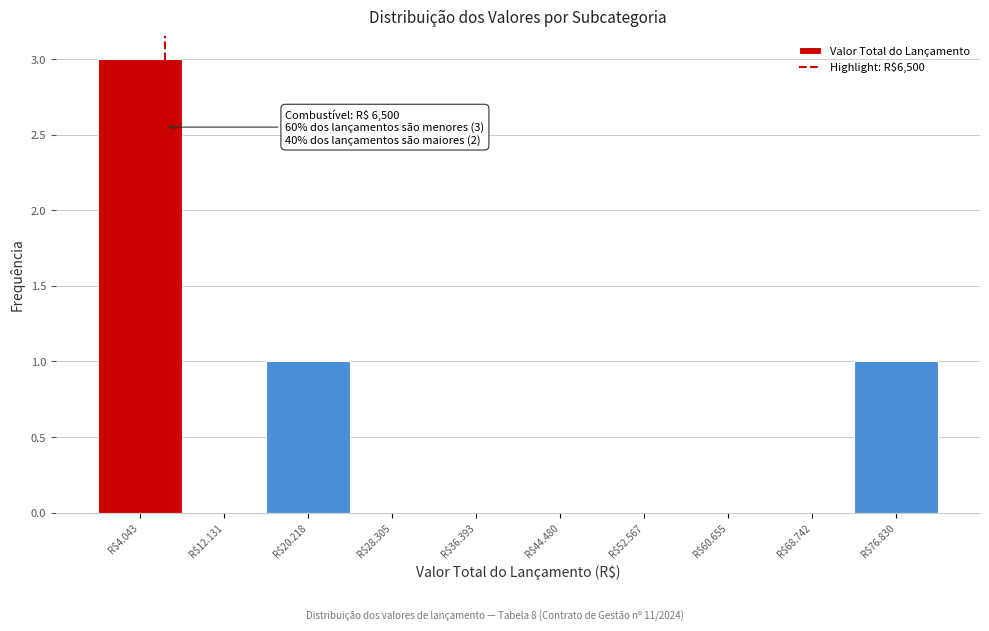

Is it true that the value at R$36.393 is 1?

False